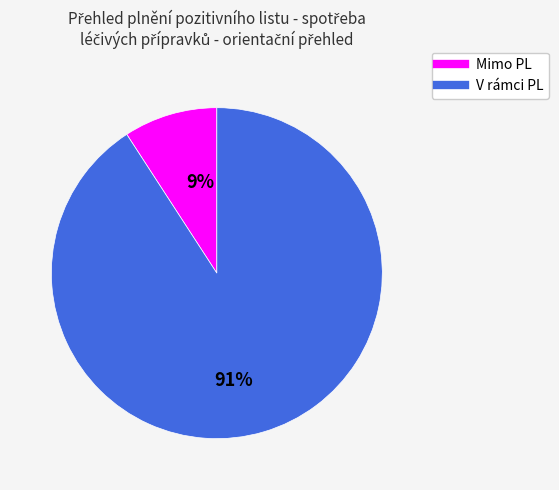

Combined, do V rámci PL and Mimo PL account for over 50%?

Yes